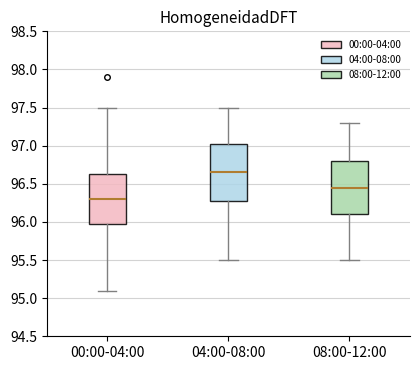

Reading left to right, read every box against the y-axis: the position of its median line, the range the box covers, and the ends of its whiskers. The values are not printed on the chart, so give them approximately, as read against the axis.

00:00-04:00: median 96.30, box 96.00 to 96.65, whiskers 95.10 to 97.50
04:00-08:00: median 96.65, box 96.30 to 97.05, whiskers 95.50 to 97.50
08:00-12:00: median 96.45, box 96.10 to 96.80, whiskers 95.50 to 97.30